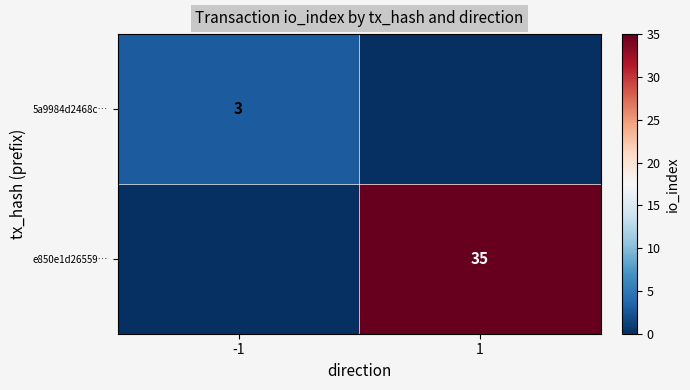

The e850e1d26559… series shows 53 at 1. True or false?

False